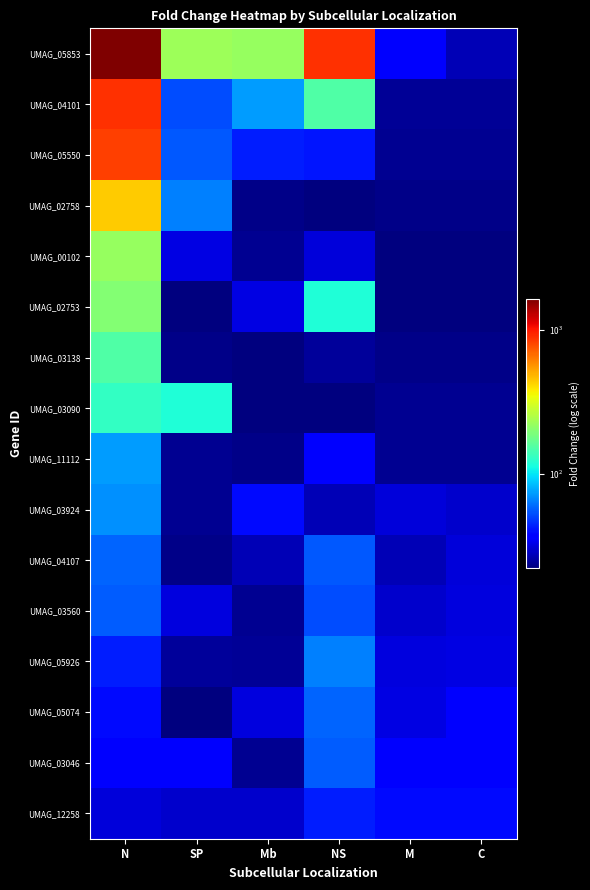

At how many categories does at least one series exceed 1080?

1